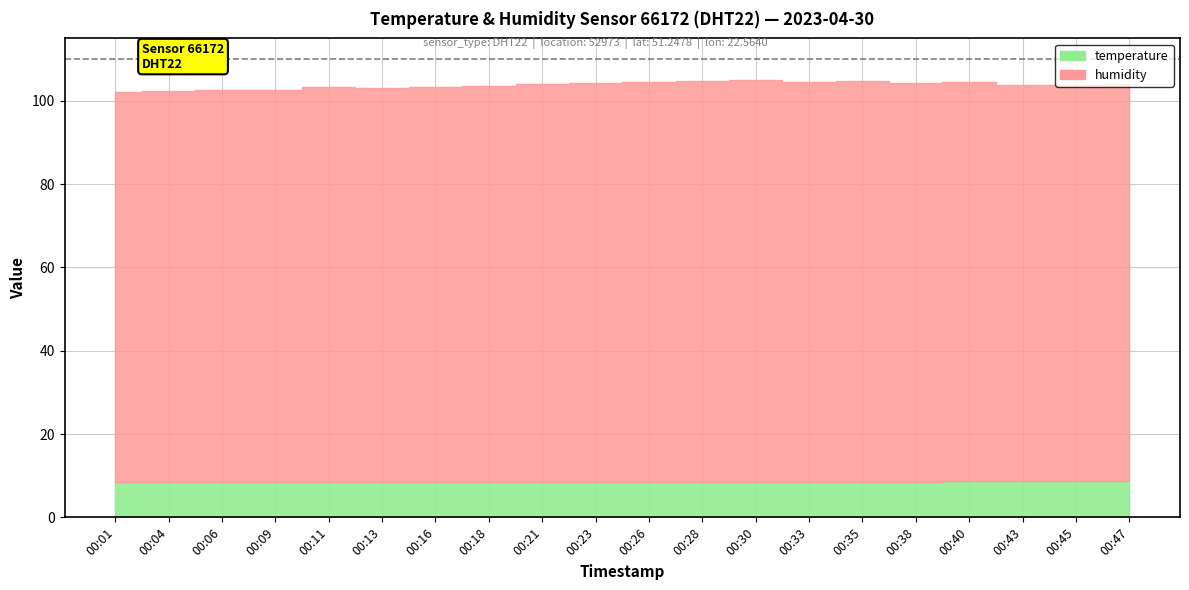

What is the approximate value of humidity at 00:43?

95.1